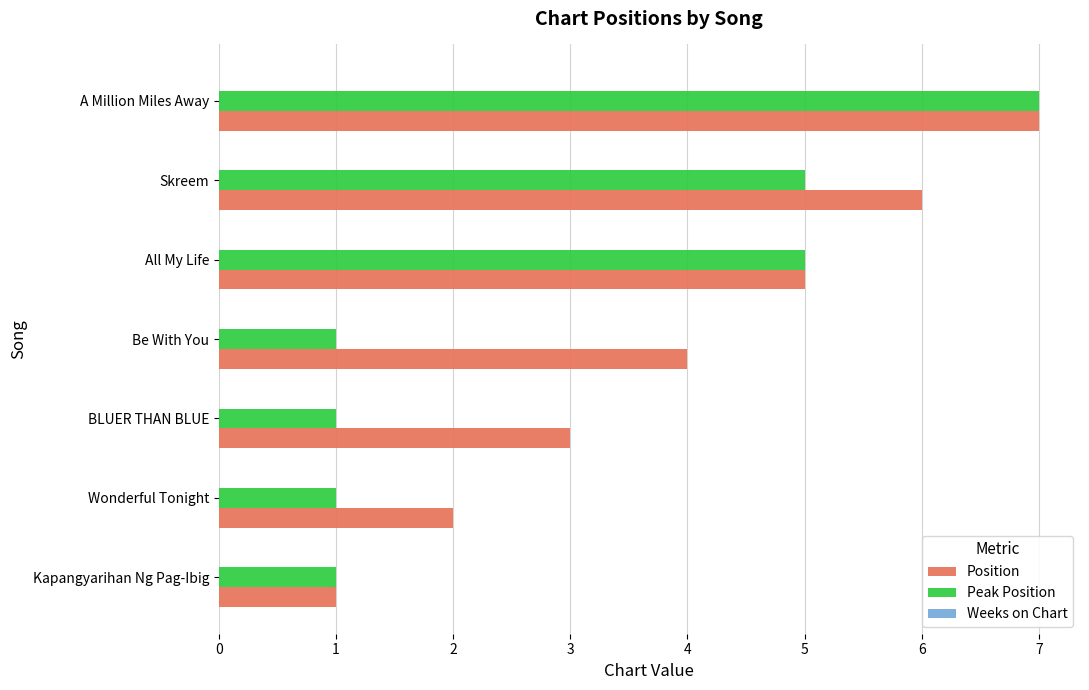

Which series has the largest total across all categories?

Position